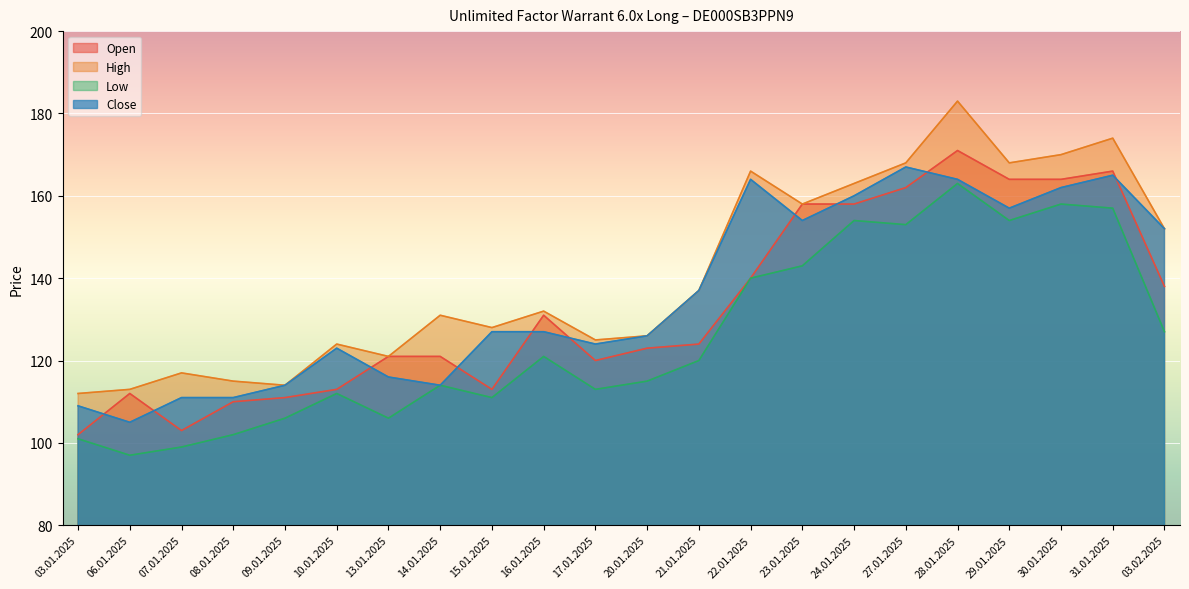

The High series shows 63 at 10.01.2025. True or false?

False